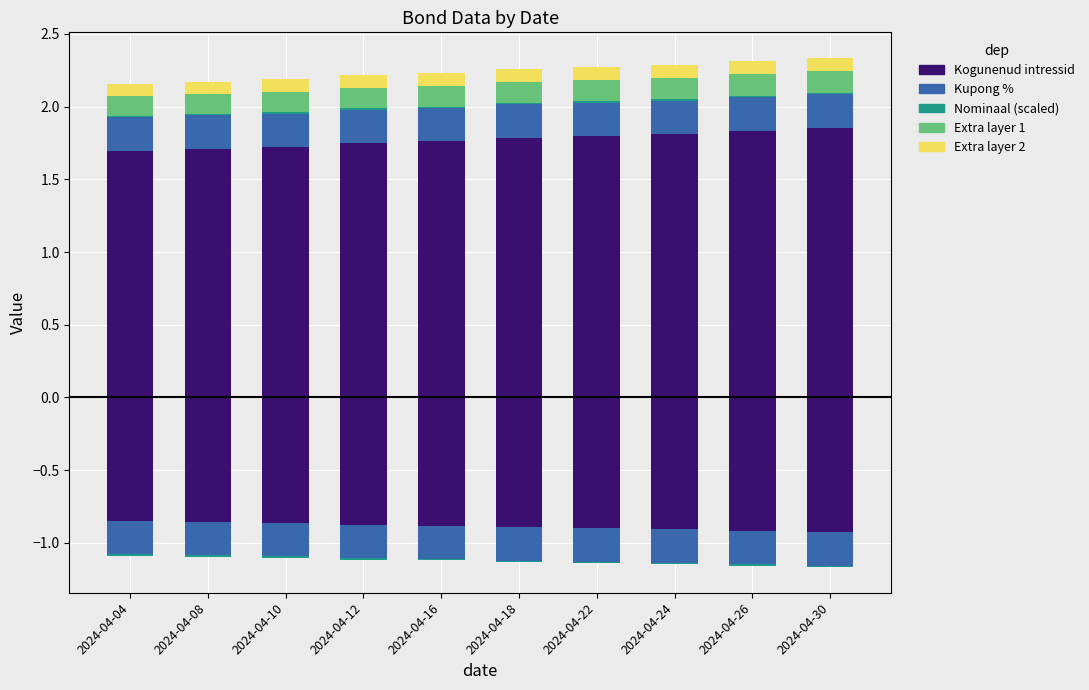

At 2024-04-26, list the series in order from smallest to largest.

Nominaal (scaled), Extra layer 2, Extra layer 1, Kupong %, Kogunenud intressid